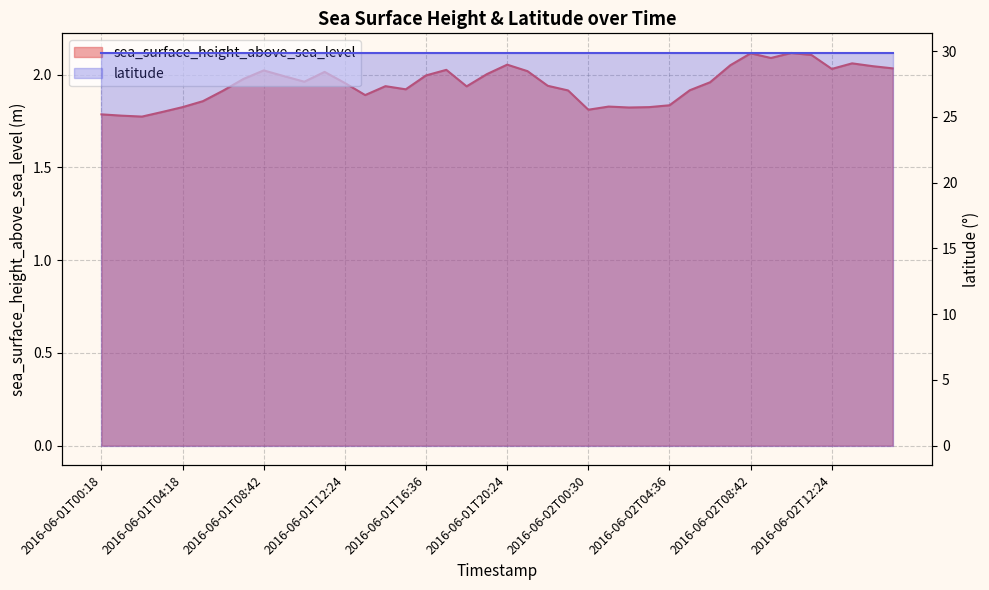

What is the difference between the maximum and minimum values?

0.3